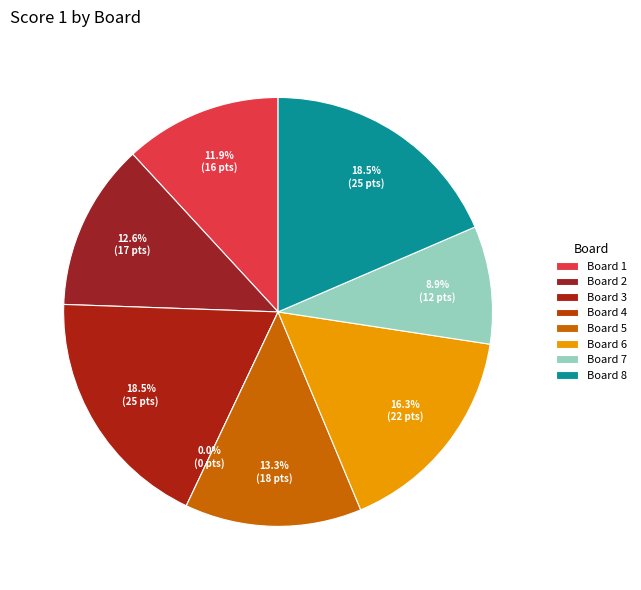

To the nearest percent, what is the difference between the largest and smallest slice percentages?

19%